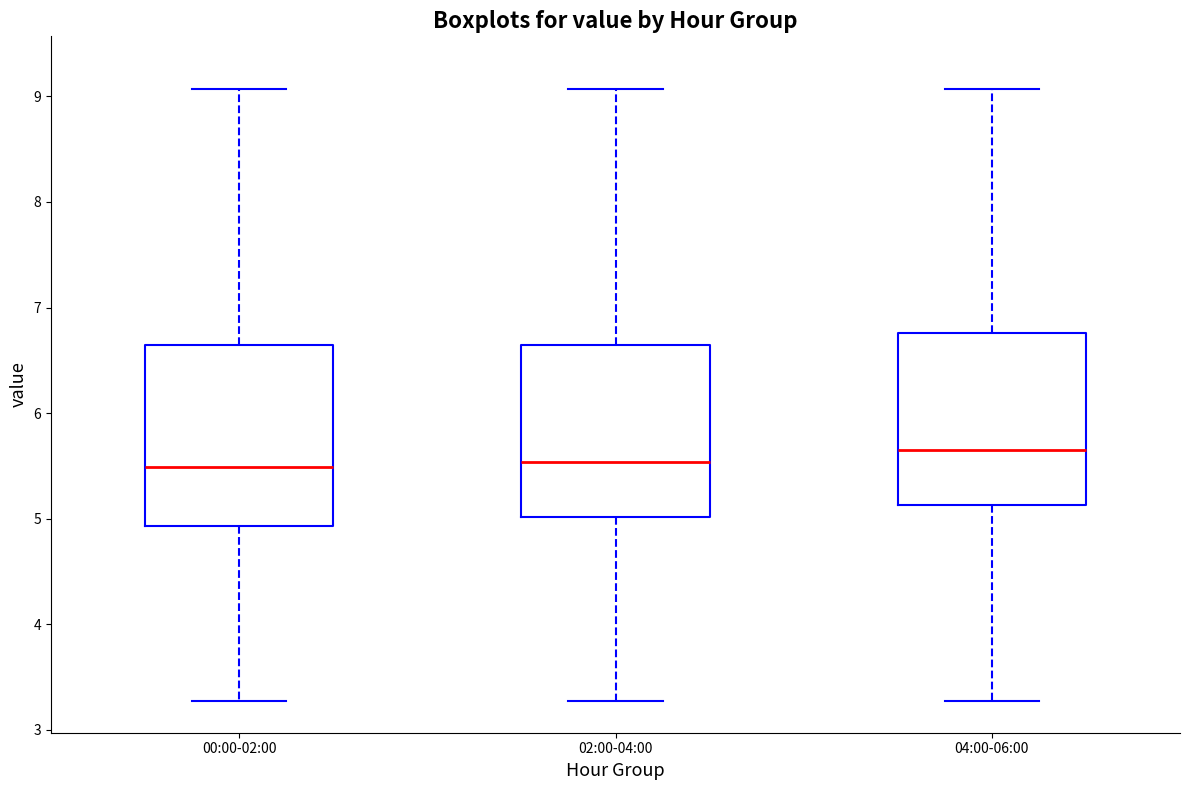

Where is the upper edge of the box for 00:00-02:00 on the y-axis? The values are not printed on the chart, so give them approximately, as read against the axis.

6.6